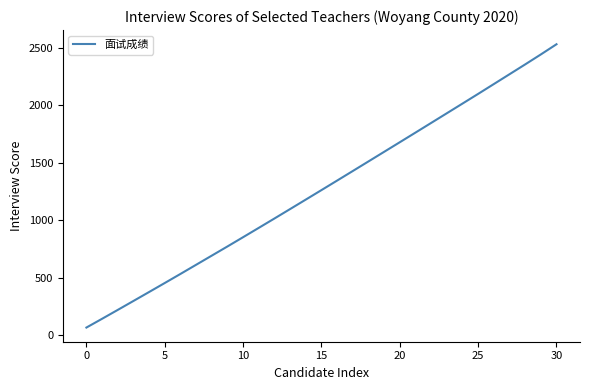

What is the average value?

1274.5